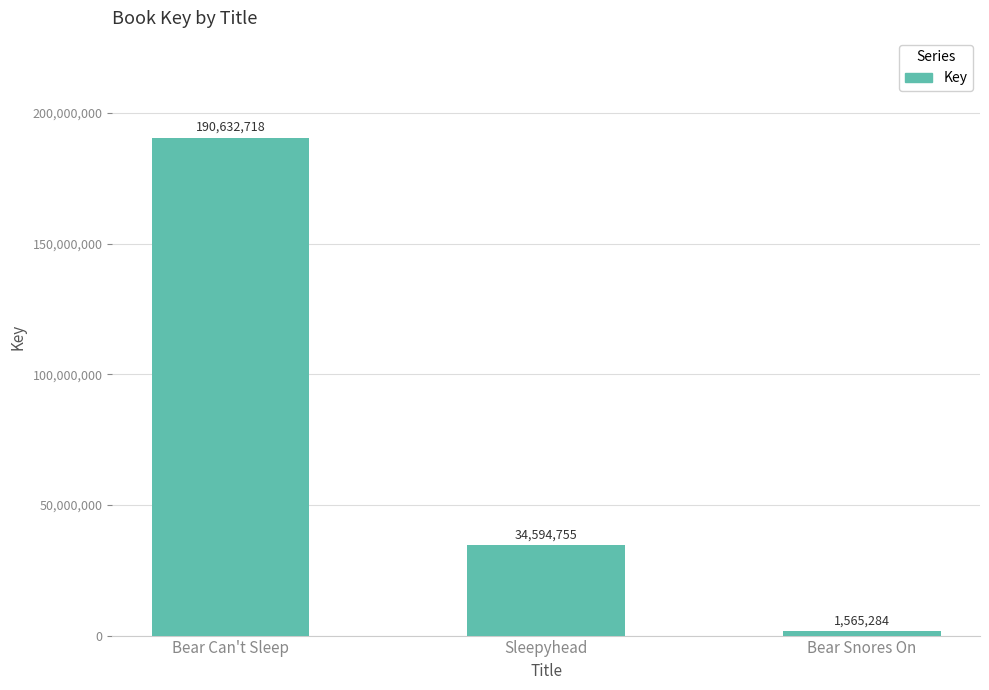

What is the sum of the values at Sleepyhead and Bear Can't Sleep?

225227473